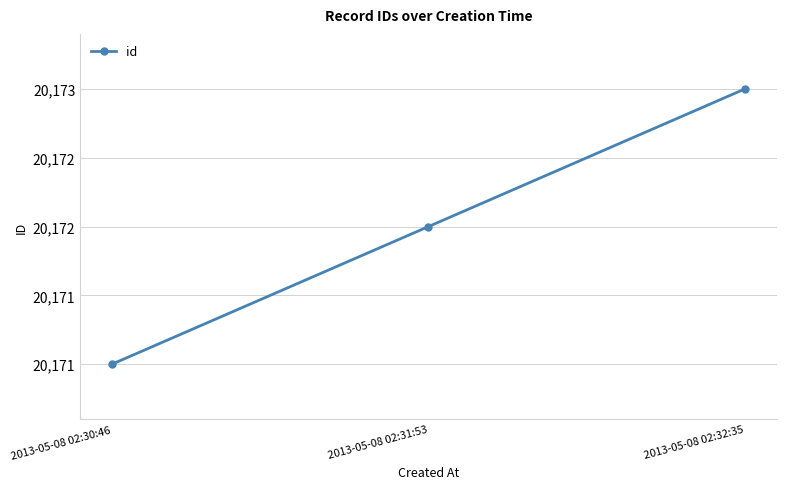

How many data points are above 20172?

1